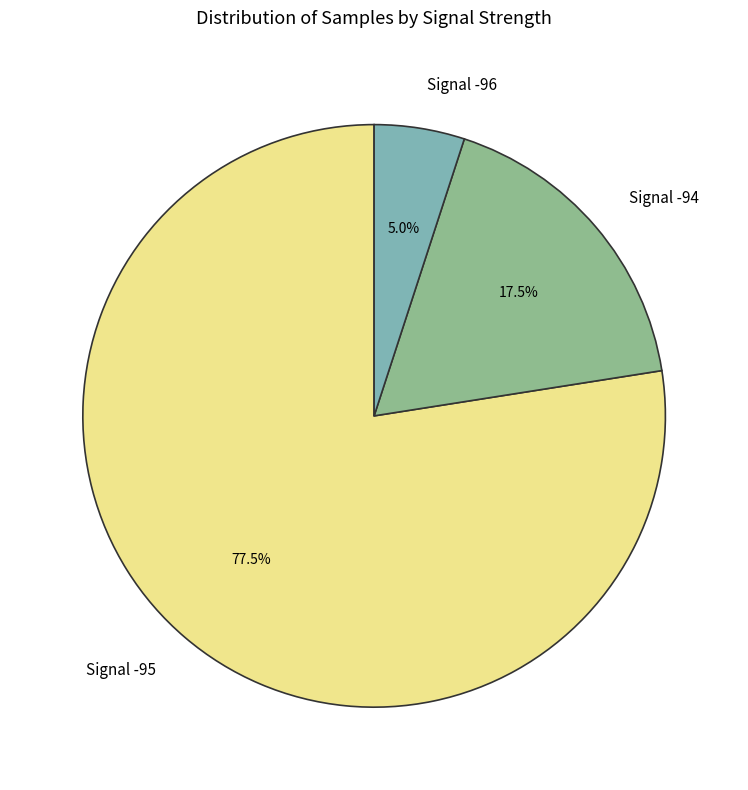

Which category has the smallest portion of the pie?

Signal -96